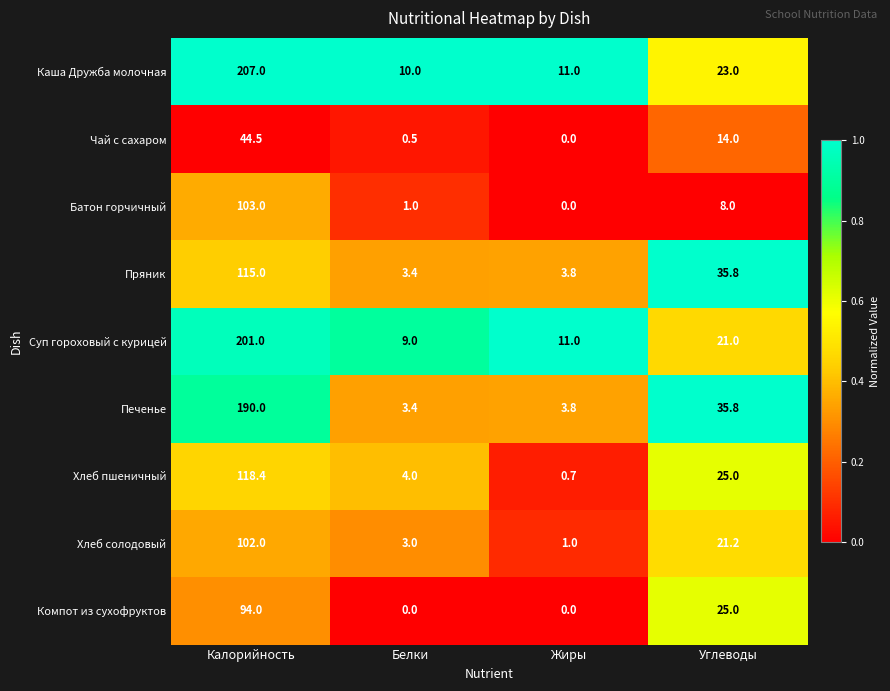

Rank the series by their maximum value, from highest to lowest.

Каша Дружба молочная, Суп гороховый с курицей, Печенье, Хлеб пшеничный, Пряник, Батон горчичный, Хлеб солодовый, Компот из сухофруктов, Чай с сахаром